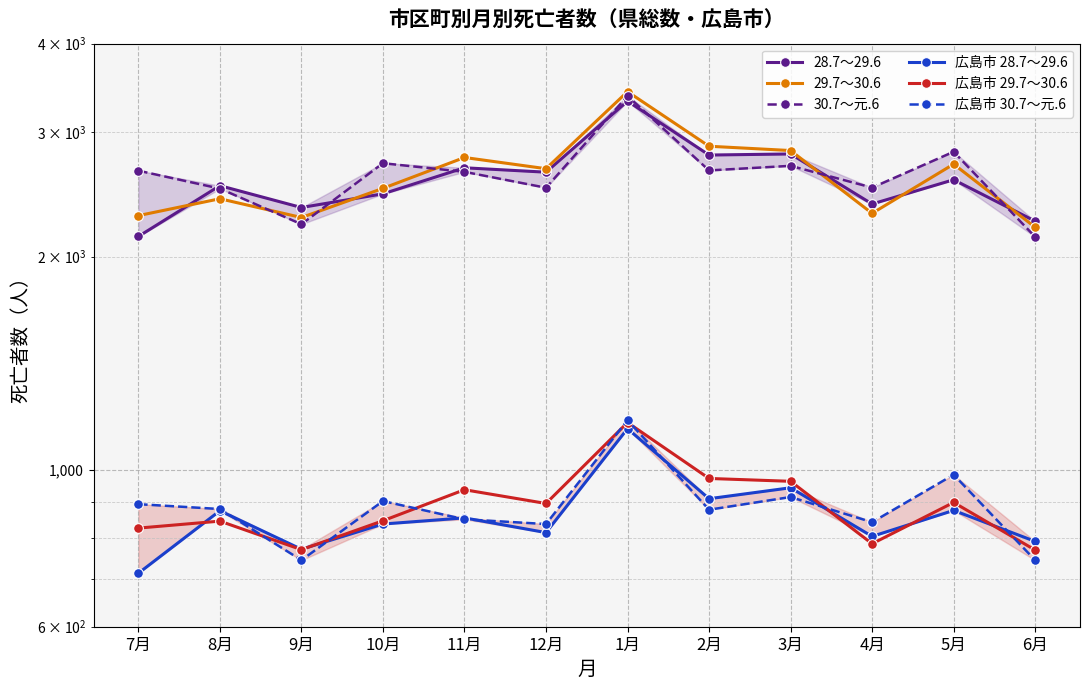

Rank the categories by 広島市 28.7～29.6 value from lowest to highest.

7月, 9月, 6月, 4月, 12月, 10月, 11月, 8月, 5月, 2月, 3月, 1月